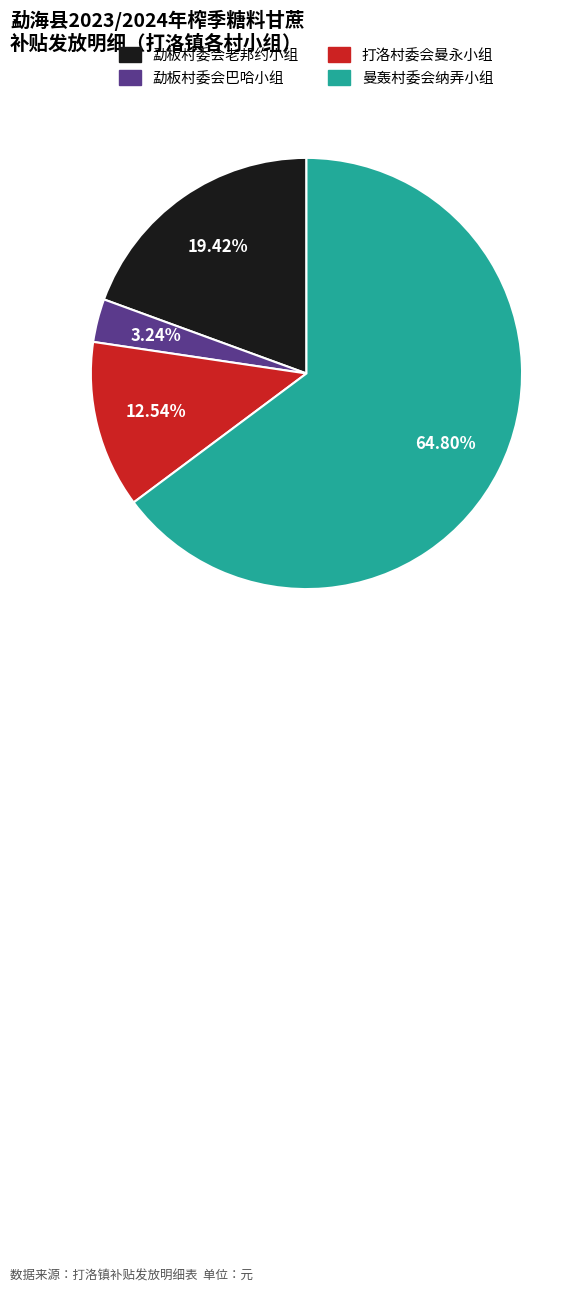

How many slices are in this pie chart?

4